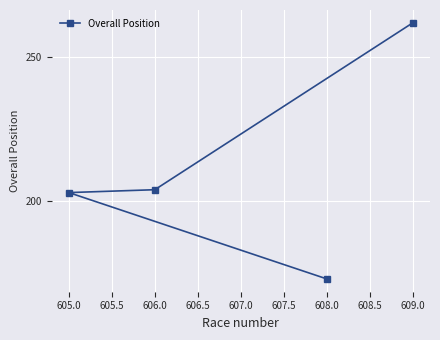

What is the average value?

210